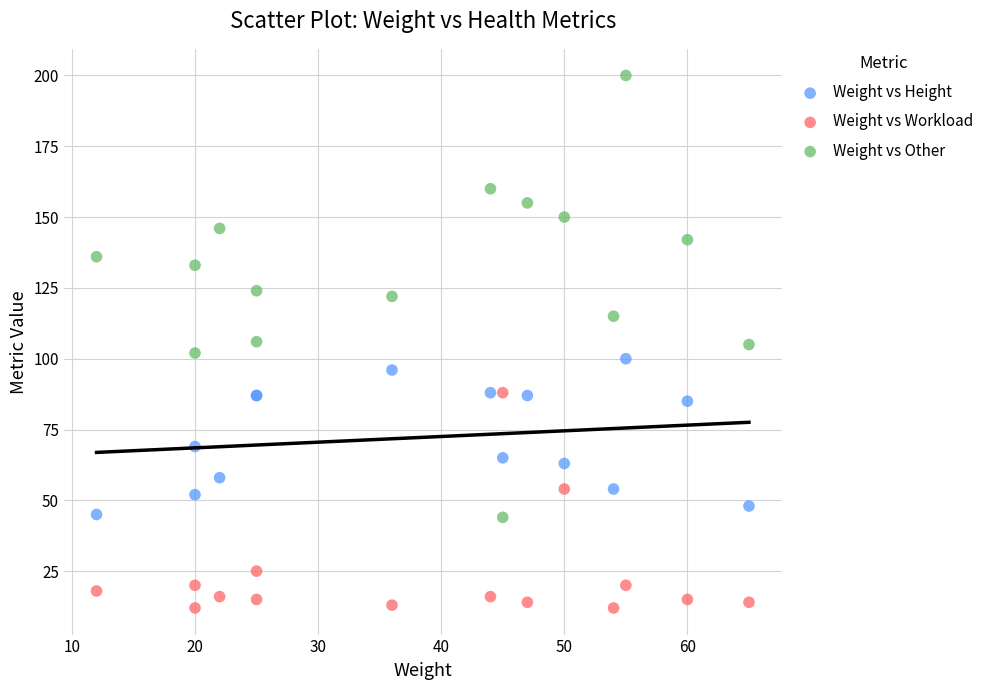

In the Weight vs Height series, what Y value is closest to 72?

69